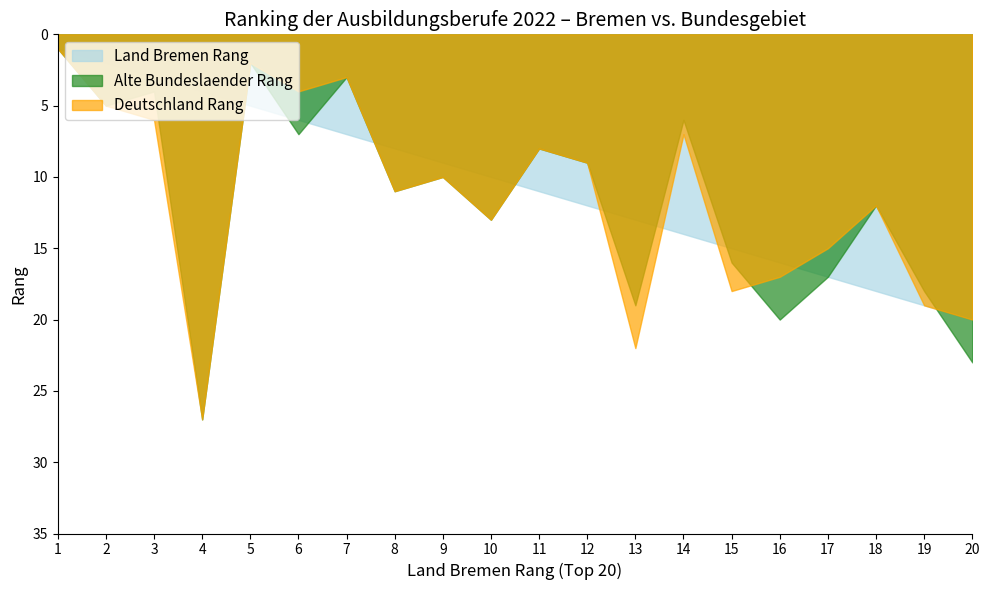

Which series has the largest range (max minus min)?

Alte Bundeslaender Rang